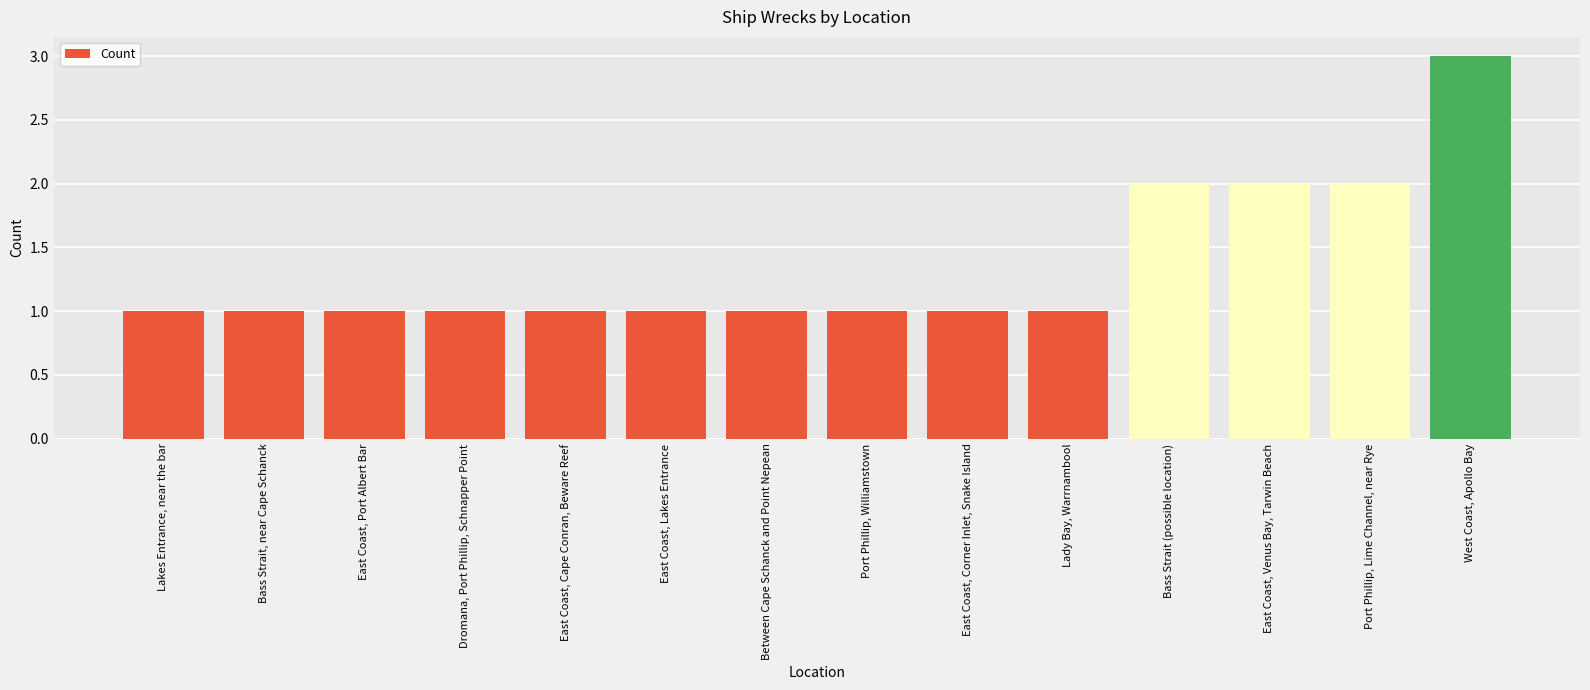

Approximately how many times larger is the value at West Coast, Apollo Bay compared to Bass Strait (possible location)?

1.5